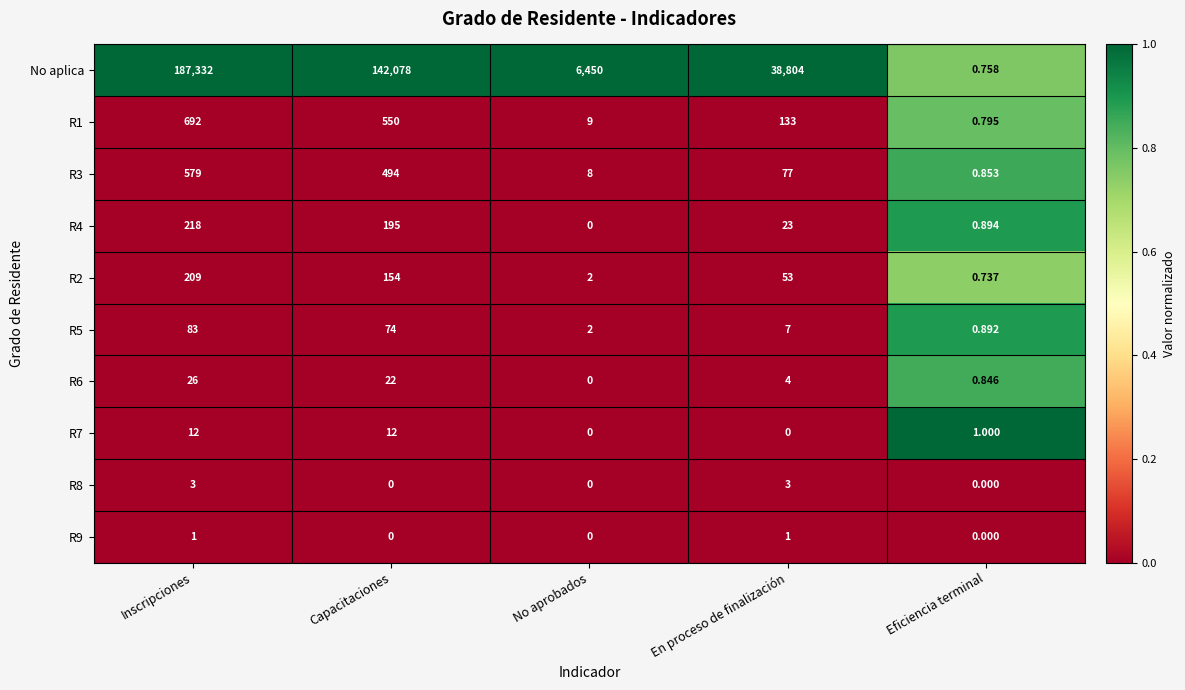

Where does the R6 series first go above 4?

Inscripciones